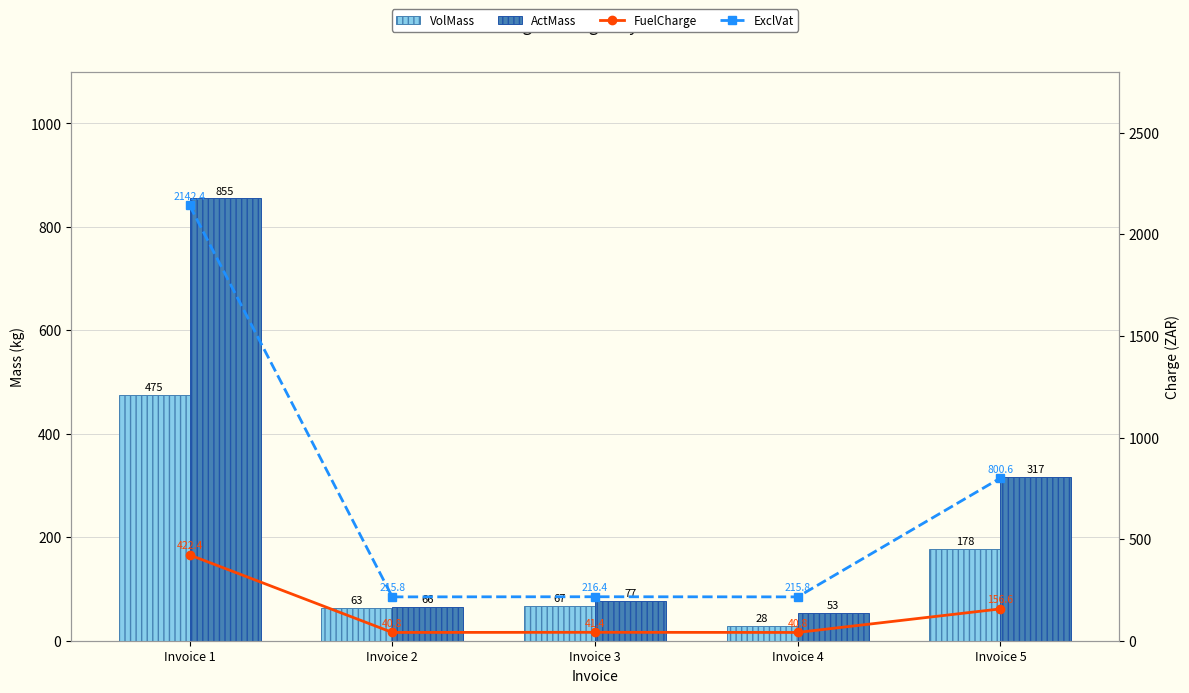

What is the difference between the highest and lowest values at Invoice 4?

187.8